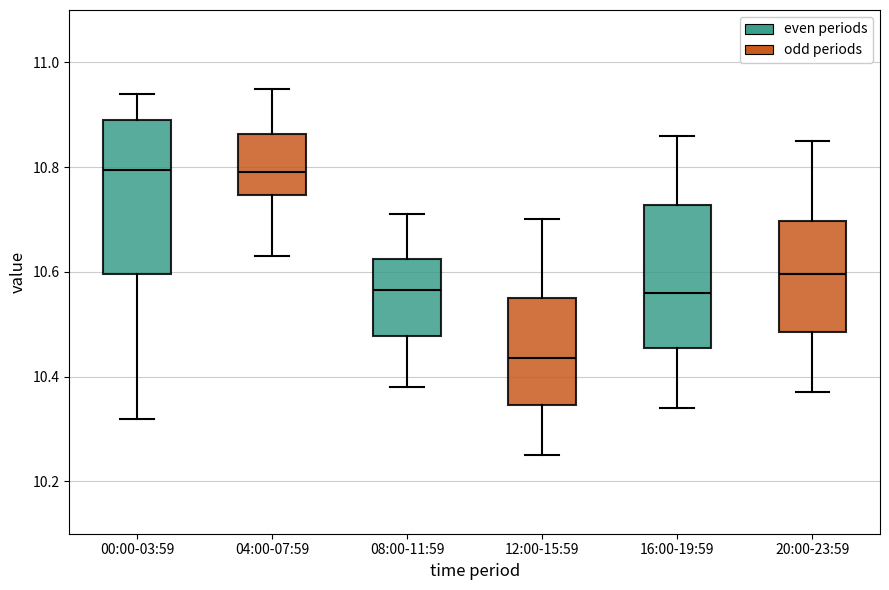

Reading left to right, read every box against the y-axis: the position of its median line, the range the box covers, and the ends of its whiskers. The values are not printed on the chart, so give them approximately, as read against the axis.

00:00-03:59: median 10.80, box 10.60 to 10.90, whiskers 10.32 to 10.94
04:00-07:59: median 10.80, box 10.74 to 10.86, whiskers 10.64 to 10.96
08:00-11:59: median 10.56, box 10.48 to 10.62, whiskers 10.38 to 10.72
12:00-15:59: median 10.44, box 10.34 to 10.56, whiskers 10.26 to 10.70
16:00-19:59: median 10.56, box 10.46 to 10.72, whiskers 10.34 to 10.86
20:00-23:59: median 10.60, box 10.48 to 10.70, whiskers 10.38 to 10.86